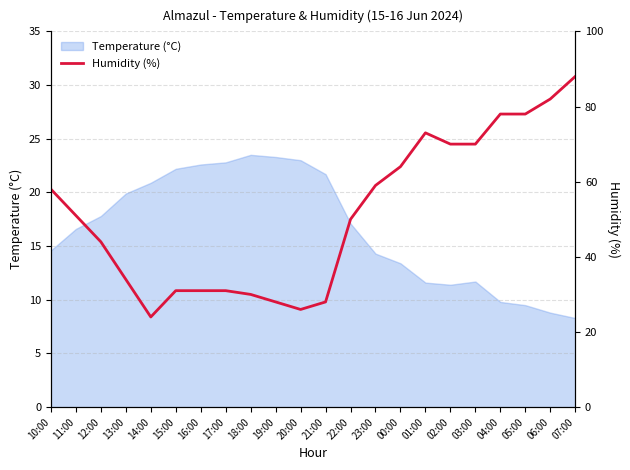

Is it true that Temperature (°C) equals 13.4 at 00:00?

True